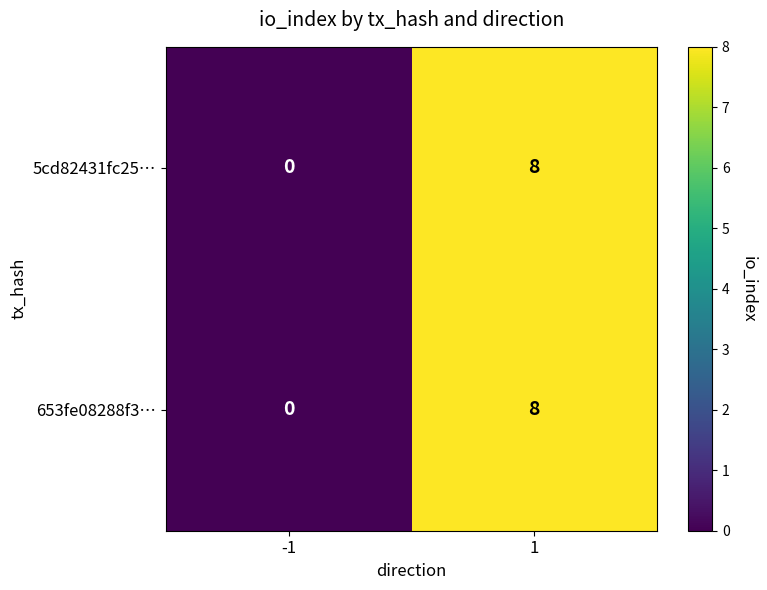

Reading left to right, transcribe all the data shown in this chart.

5cd82431fc25…: -1=0	1=8
653fe08288f3…: -1=0	1=8